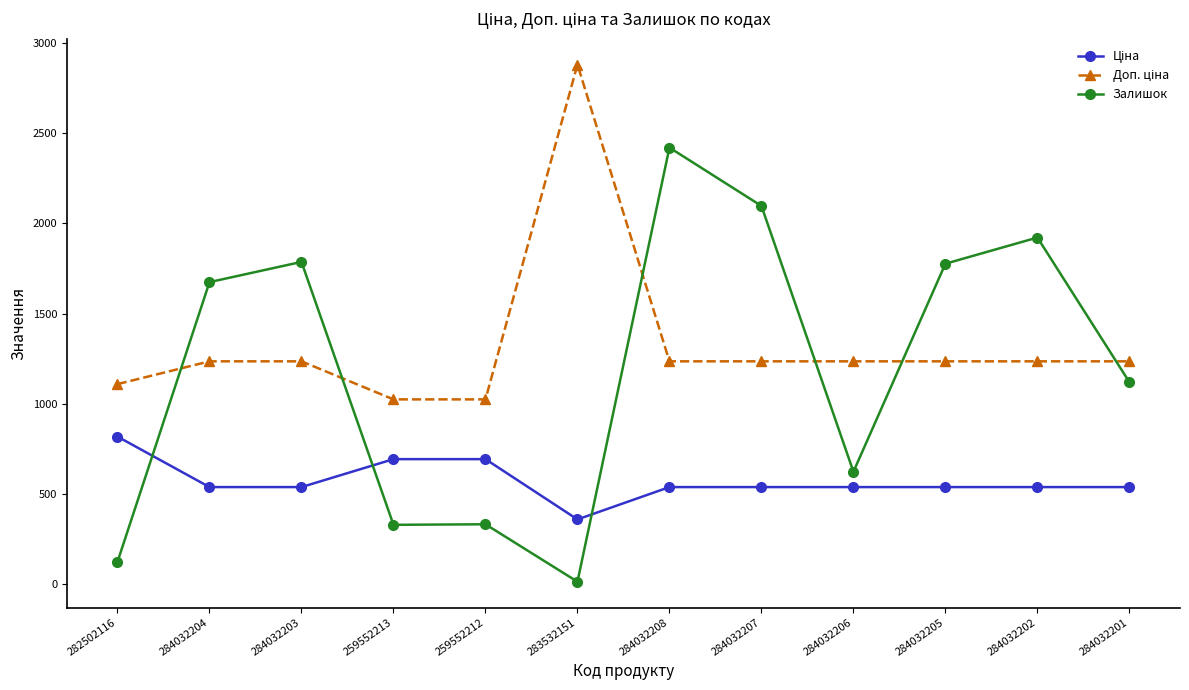

What is the difference between the maximum and minimum values in the Залишок series?

2404.0